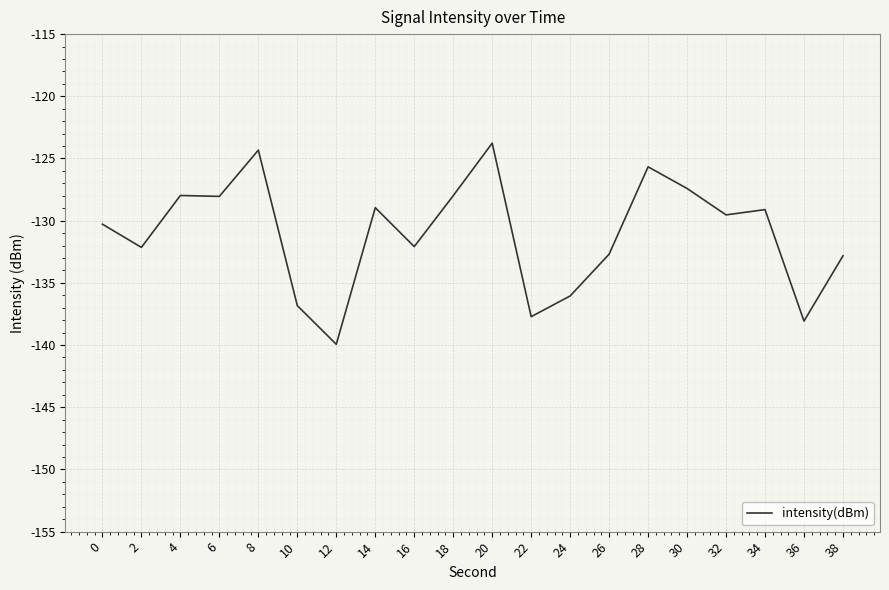

The chart shows a value of -200.4 at 38. True or false?

False